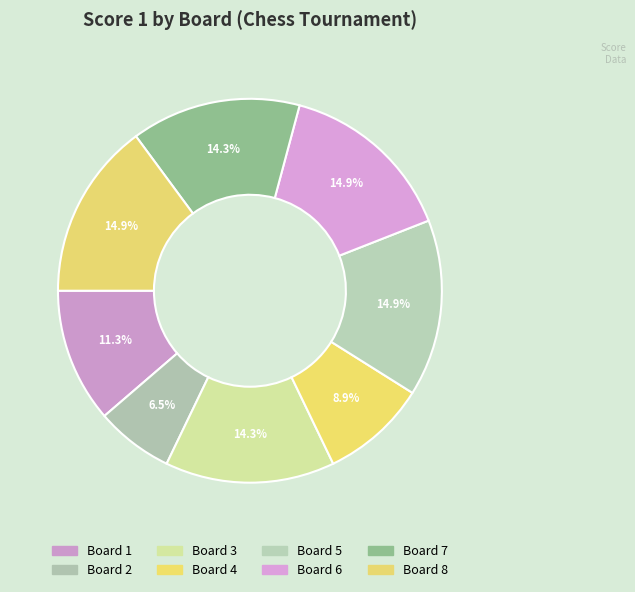

What is the change in value from Board 1 to Board 8?

+6